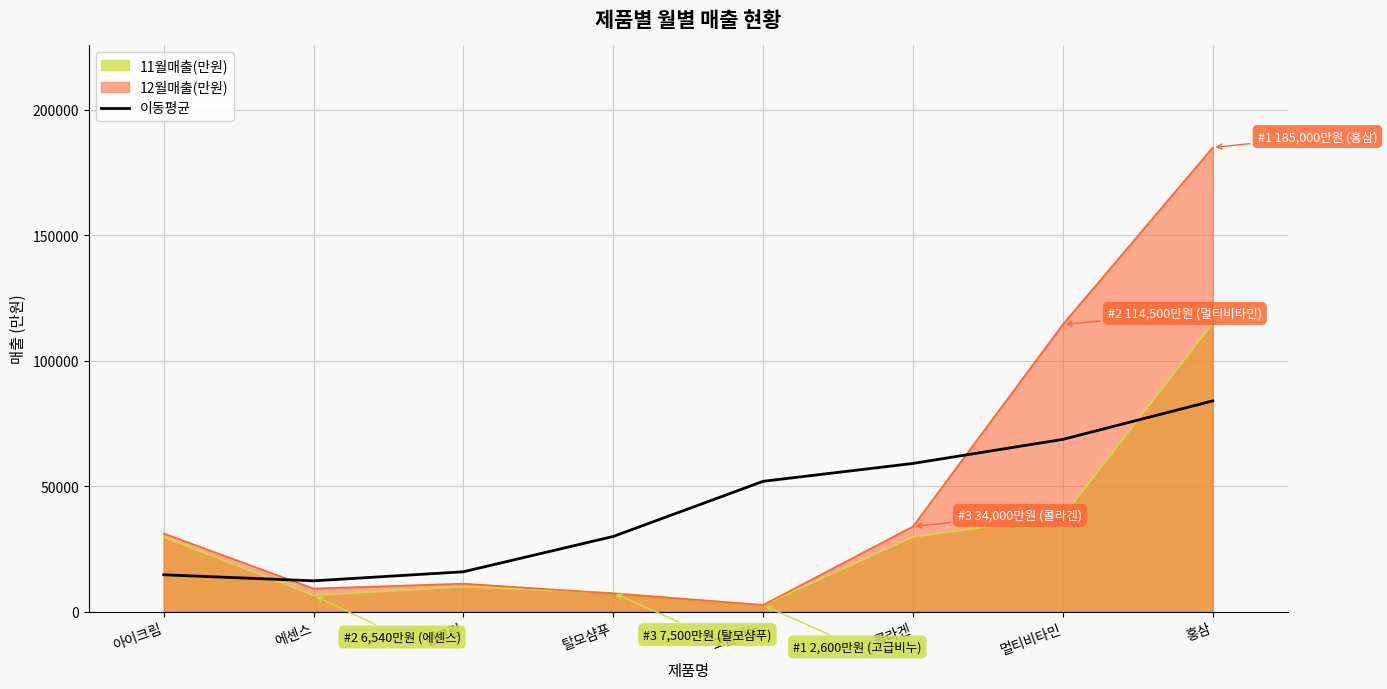

List the series in order of their overall mean, highest first.

12월매출(만원), 이동평균, 11월매출(만원)